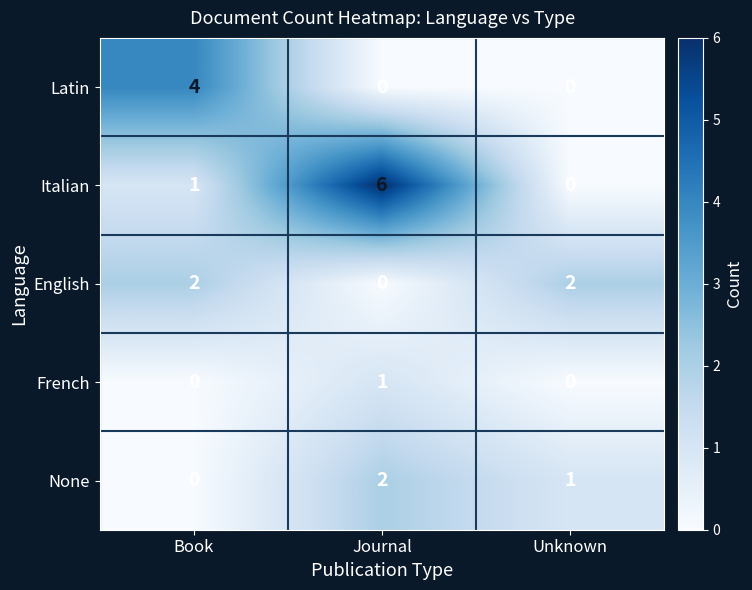

What is the spread (max minus min) of values at Unknown?

2